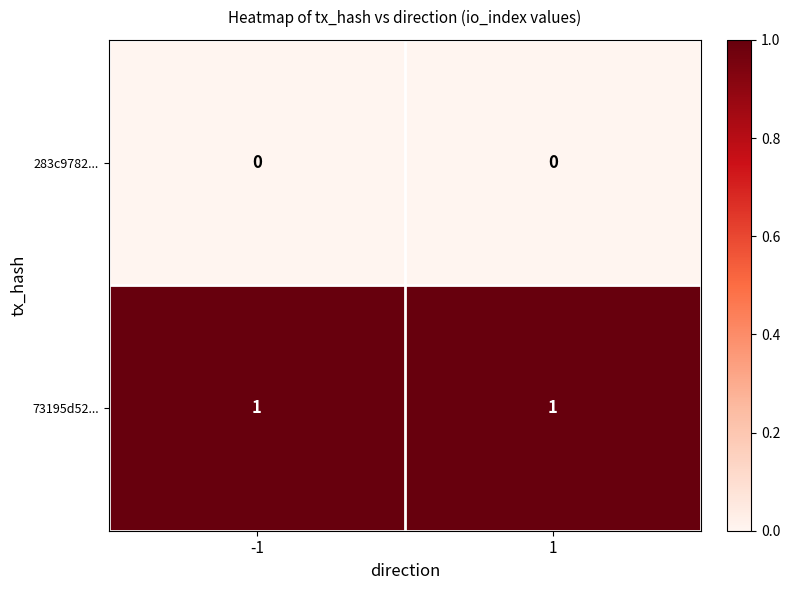

List the series in order of their peak value, lowest first.

283c9782..., 73195d52...